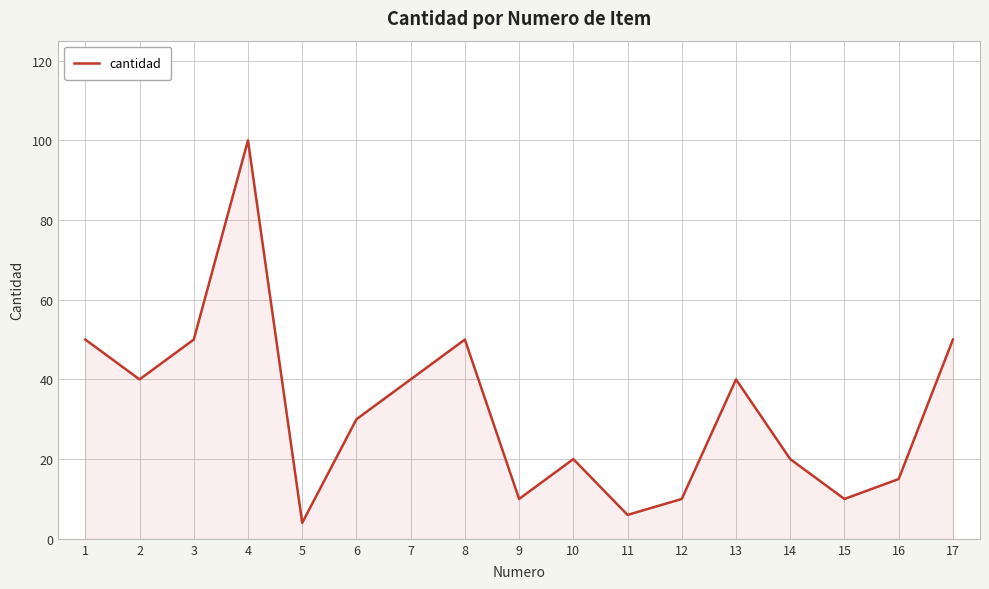

What is the average value?

32